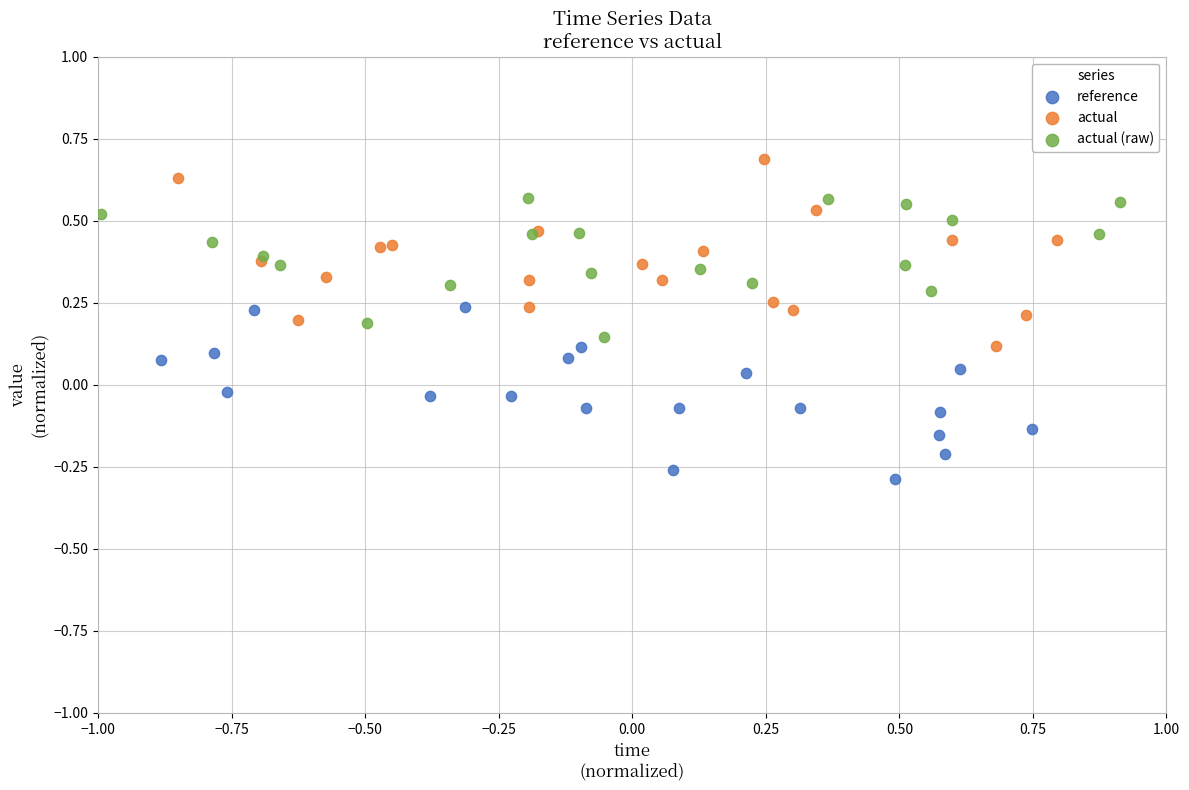

Which series reaches the maximum Y coordinate?

actual